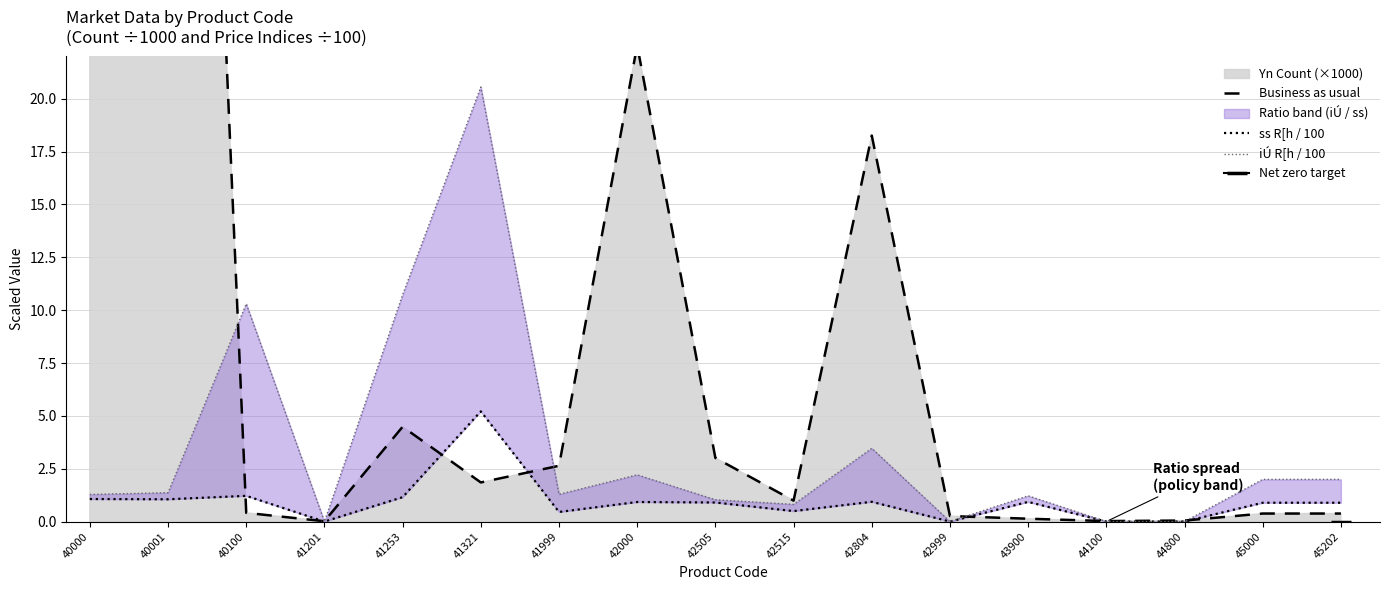

What is the value of the iÚ R[h / 100 point at the 3rd from the left?

10.3